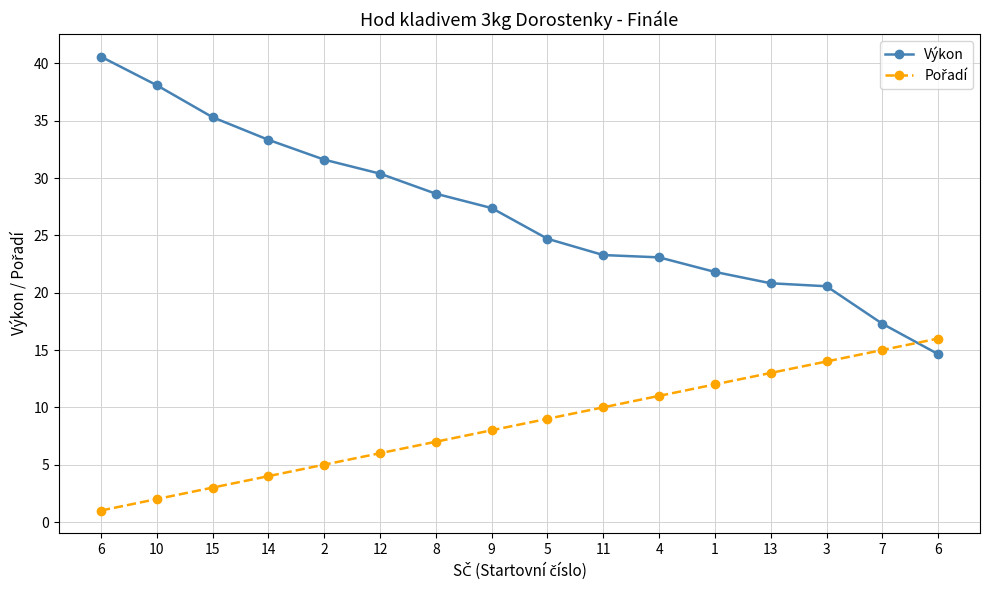

Reading left to right, transcribe all the data shown in this chart.

Výkon: 40.6	38.1	35.3	33.3	31.6	30.4	28.6	27.4	24.7	23.3	23.1	21.8	20.8	20.6	17.3	14.6
Pořadí: 1.0	2.0	3.0	4.0	5.0	6.0	7.0	8.0	9.0	10.0	11.0	12.0	13.0	14.0	15.0	16.0